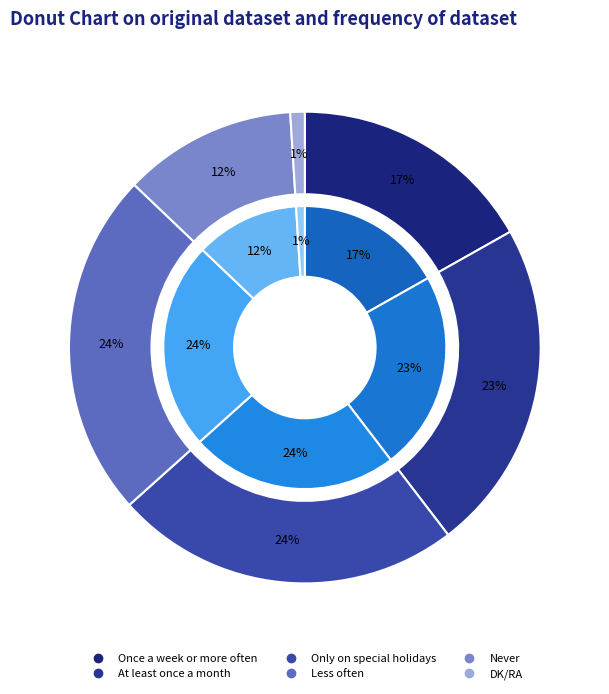

Between Less often and At least once a month, which is larger?

Less often